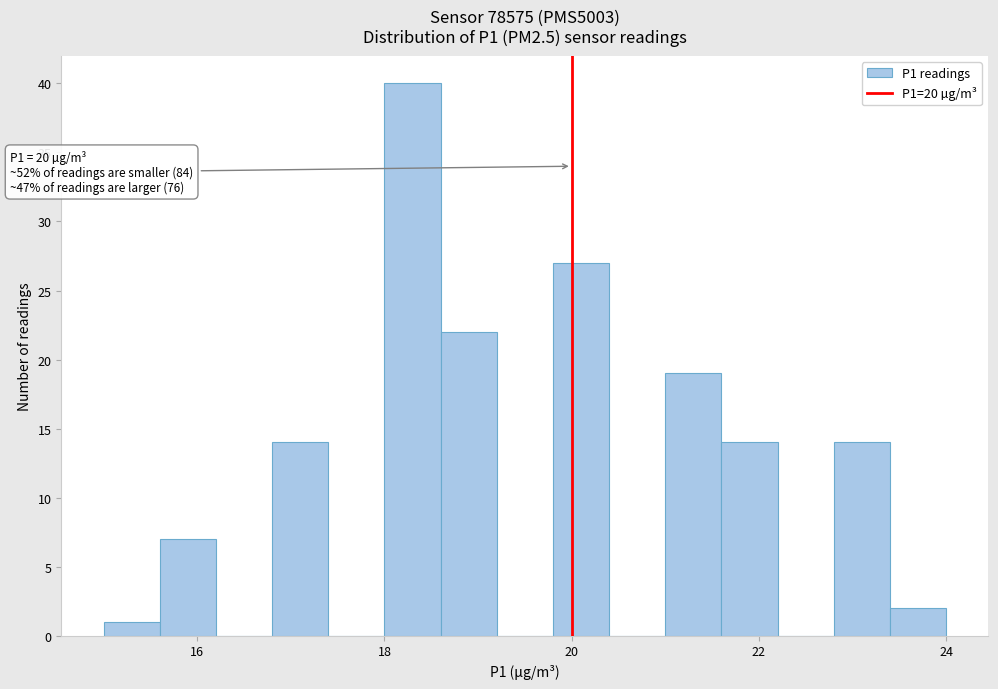

Around what value on the x-axis is the tallest bar? Give the approximate position of its centre, as read against the axis.

18.4